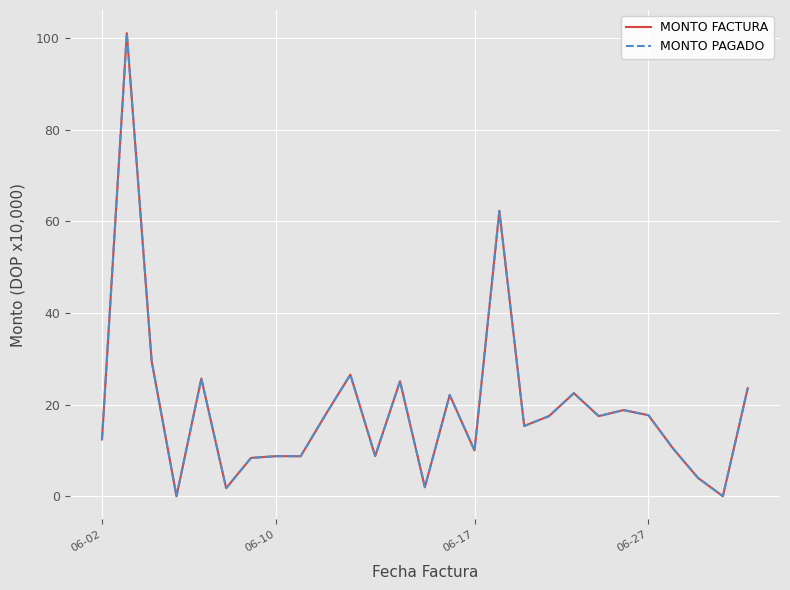

Is this an area chart (filled region under the line)?

No